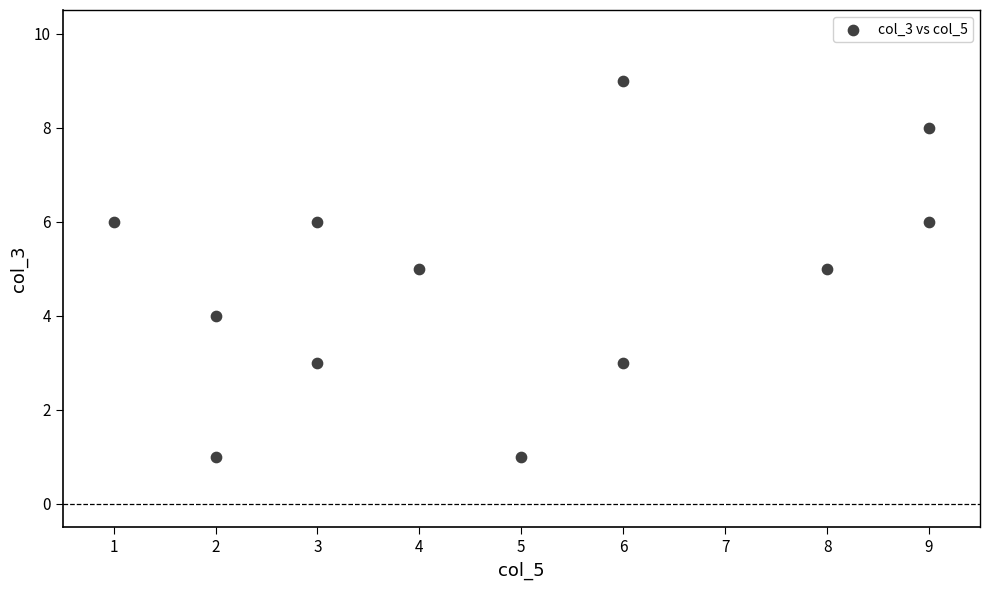

What is the range of X values (max minus min)?

8